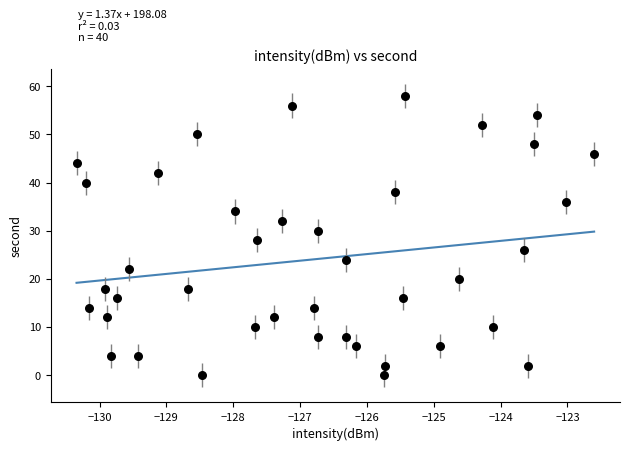

What is the range of Y values (max minus min)?

58